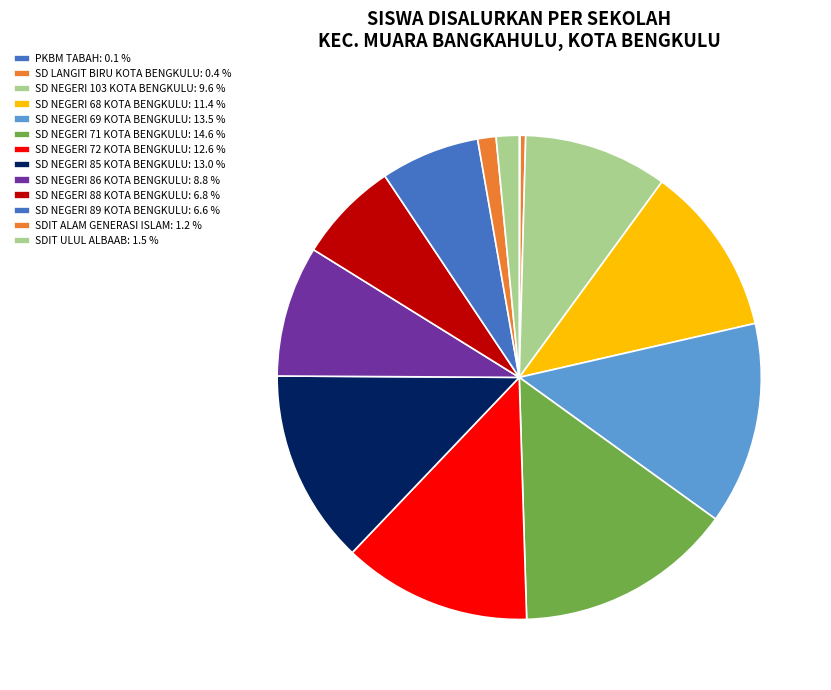

Combined, do SD NEGERI 103 KOTA BENGKULU and SD NEGERI 89 KOTA BENGKULU account for over 50%?

No